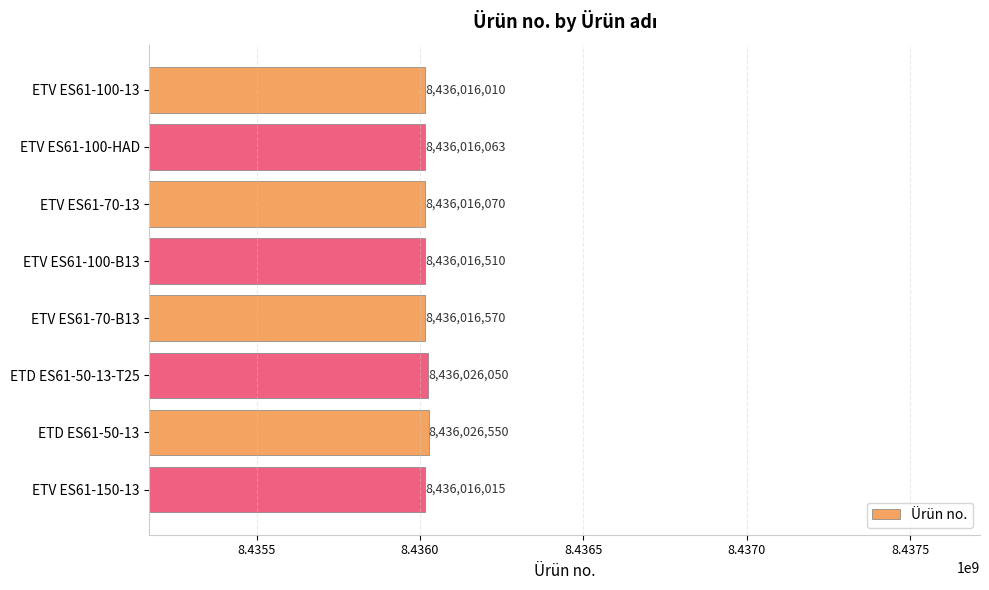

How many data points are less than 8436016510?

4